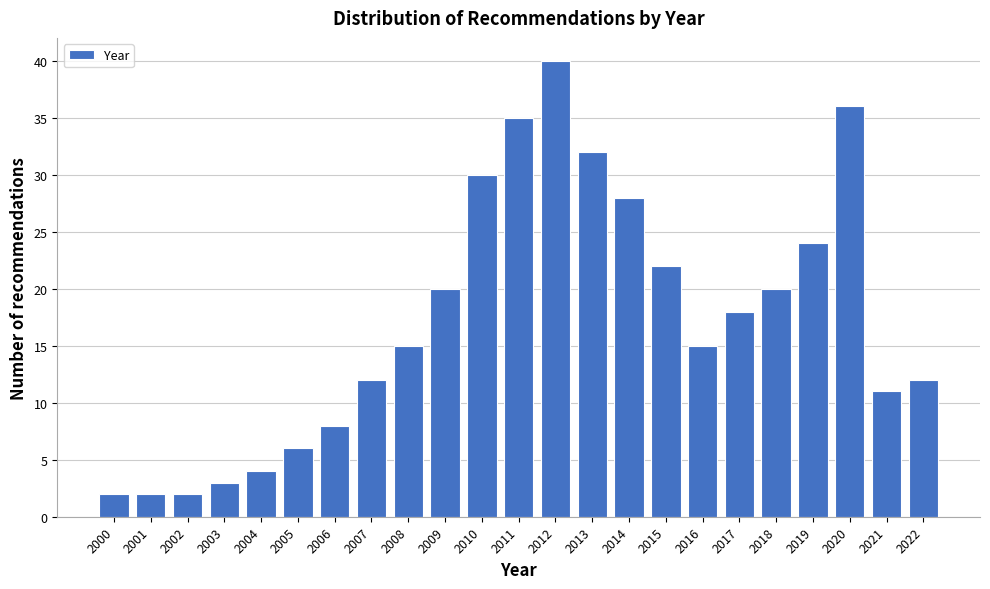

Reading left to right, extract all data points from this chart.

2	2	2	3	4	6	8	12	15	20	30	35	40	32	28	22	15	18	20	24	36	11	12